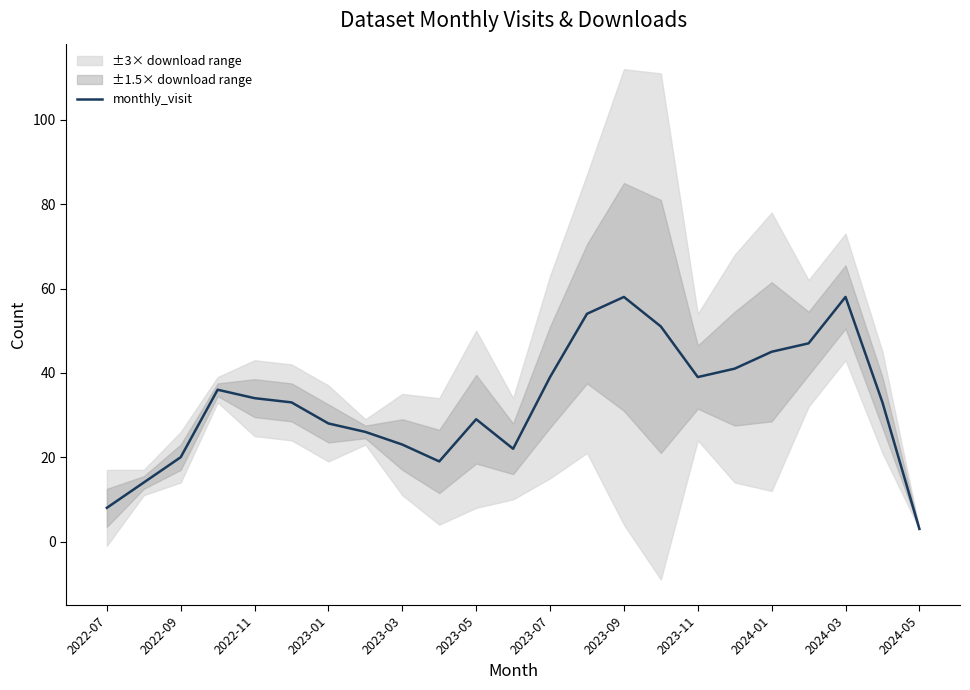

What is the difference between the maximum and minimum values?

55